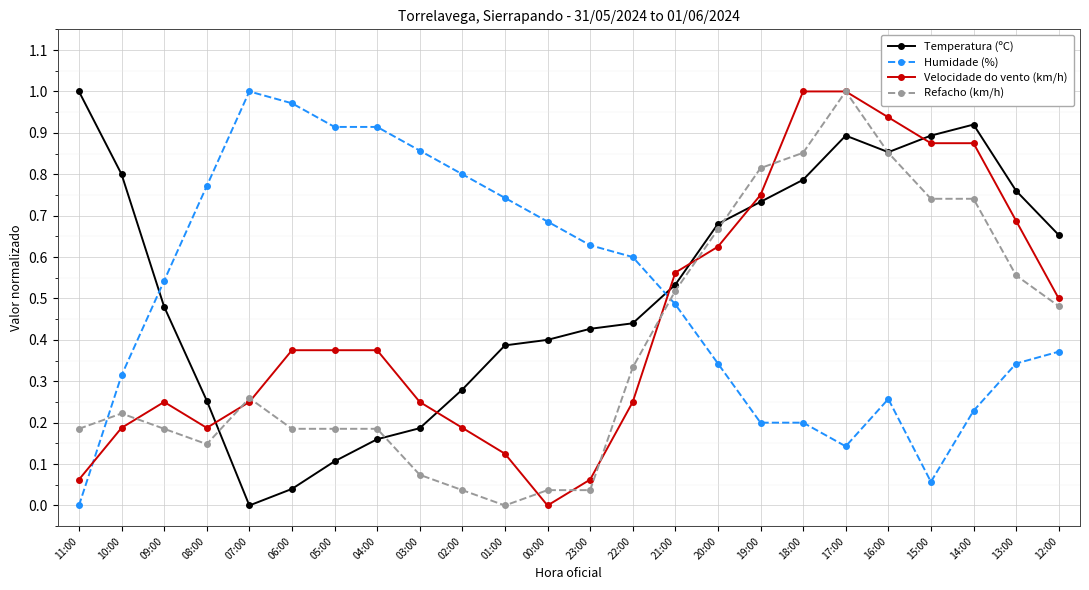

Rank the series at 19:00 from lowest to highest value.

Humidade (%), Temperatura (ºC), Velocidade do vento (km/h), Refacho (km/h)